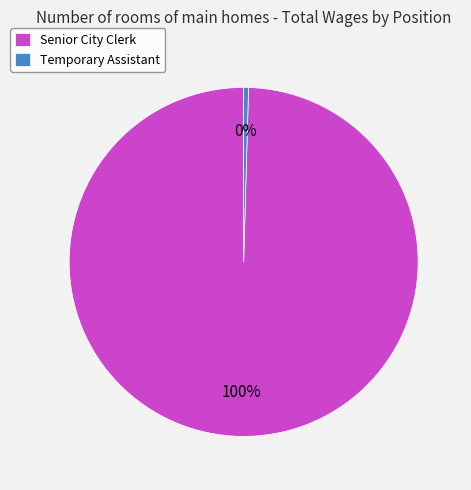

Which has a higher value, Senior City Clerk or Temporary Assistant?

Senior City Clerk